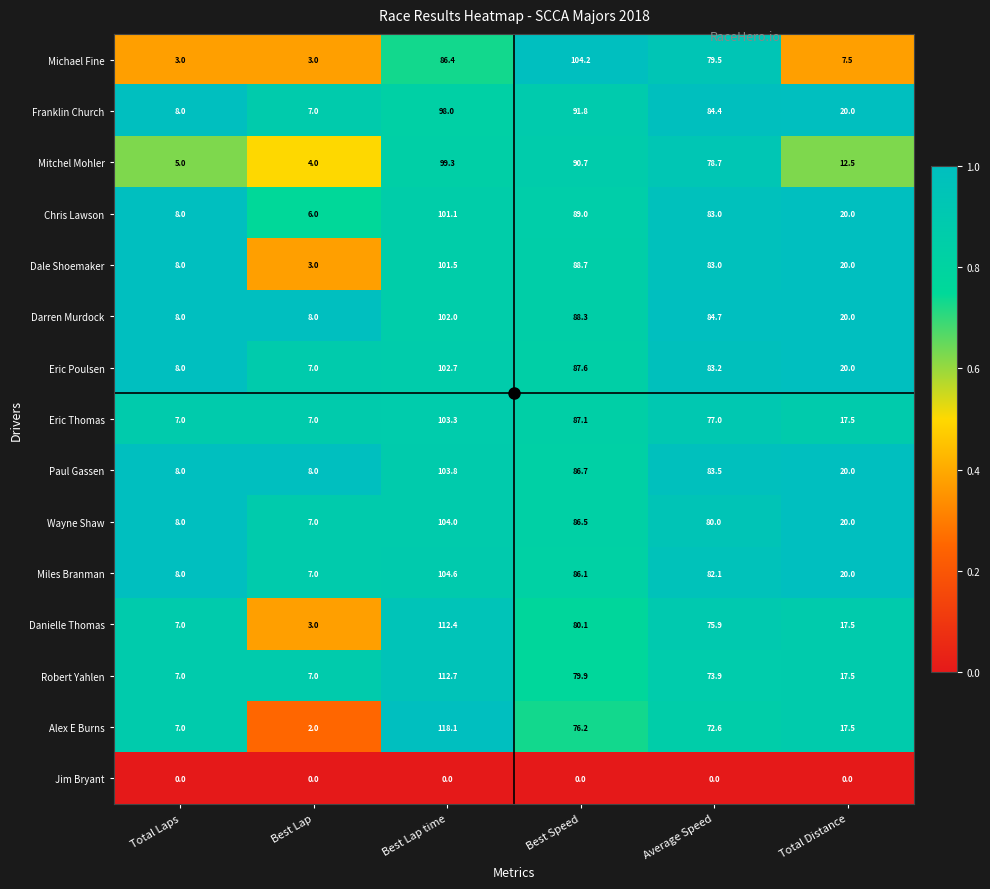

What is the approximate value of Danielle Thomas at Best Speed?

80.1